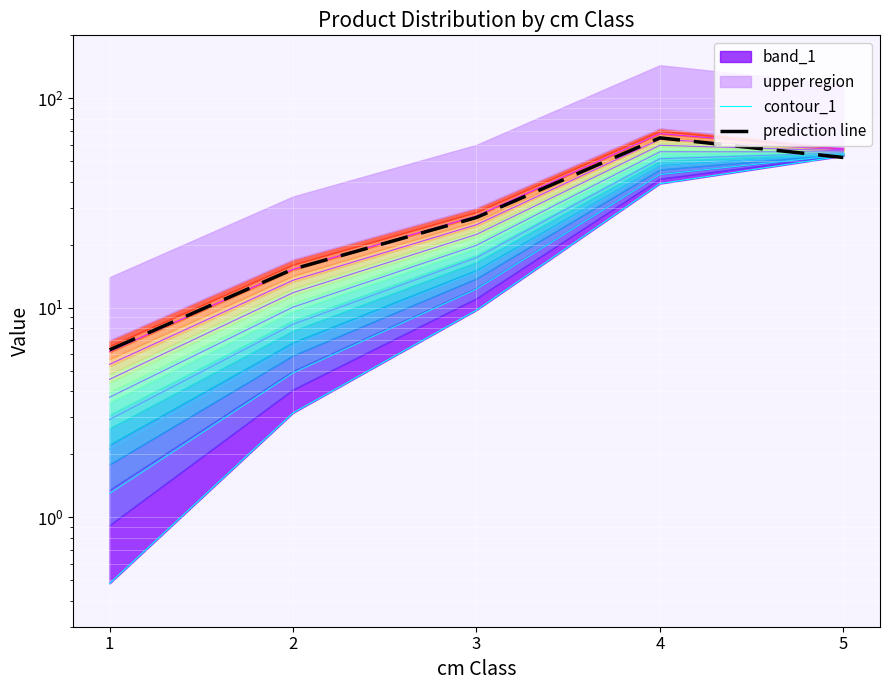

Is it true that contour_1 equals 0.5 at 1?

True